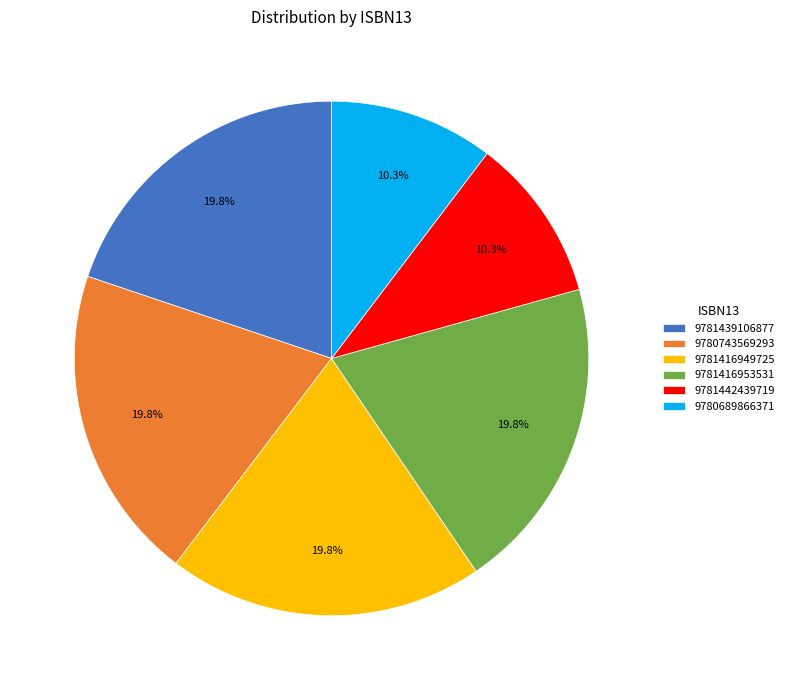

What is the ratio of the value at 9780689866371 to the value at 9781416953531?

0.5